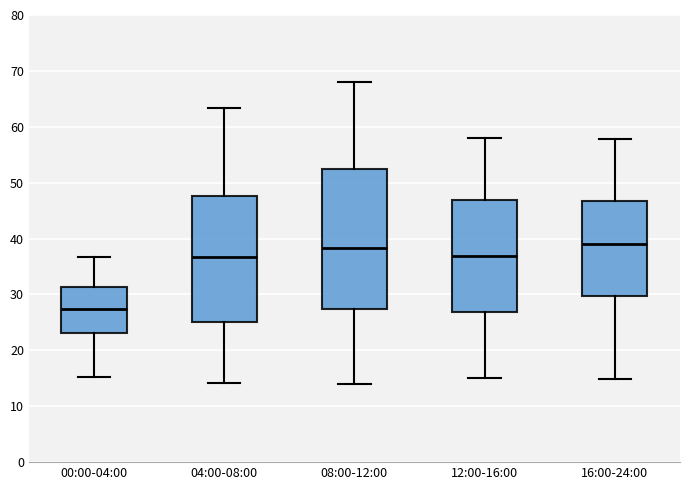

Comparing the boxes themselves (not the whiskers), which one is the tallest?

08:00-12:00